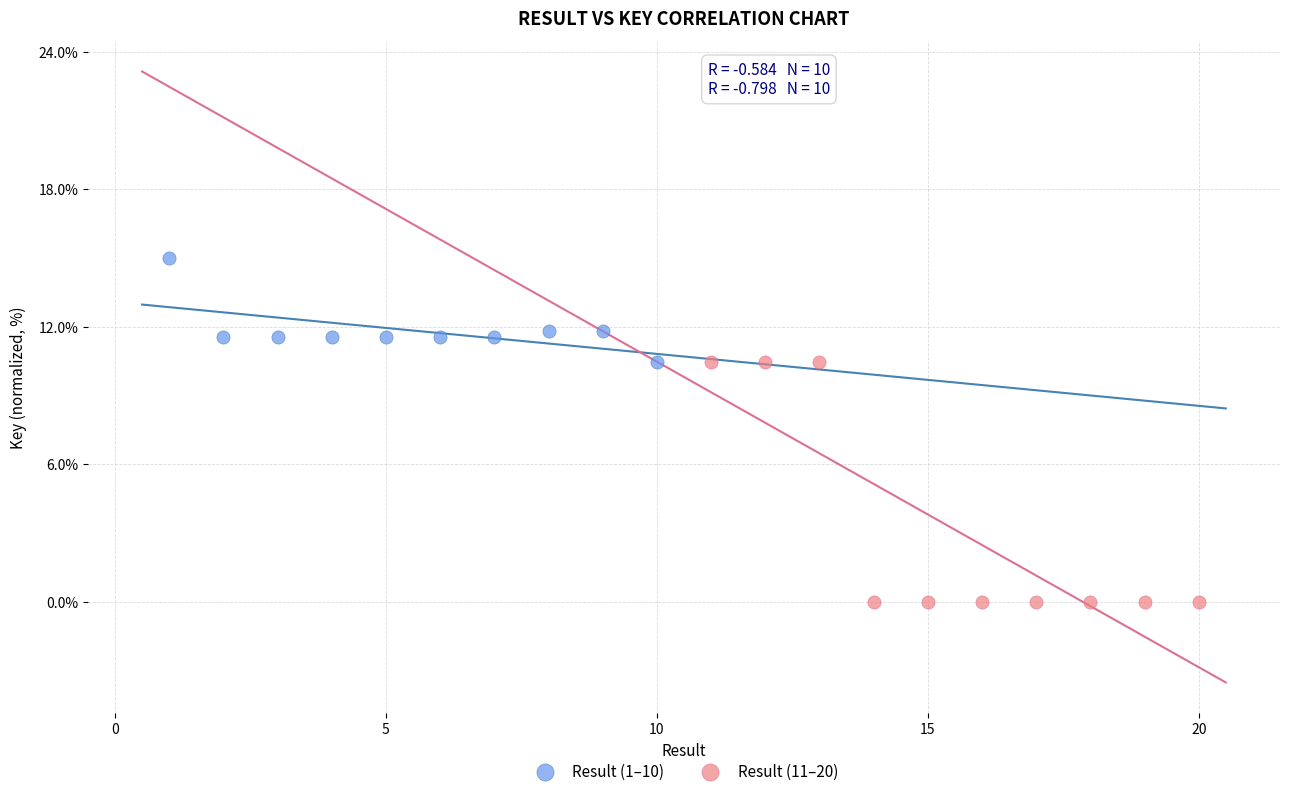

Which series has the largest Y range (max minus min)?

Result (11–20)